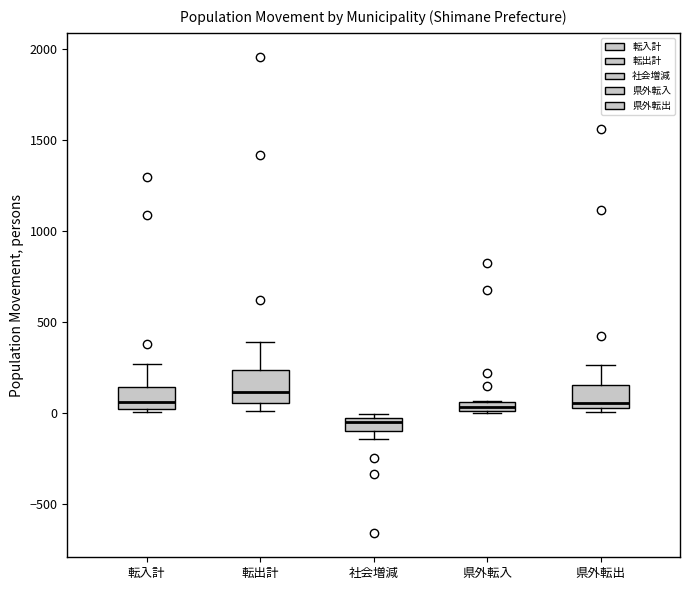

Which box has the highest median line?

転出計